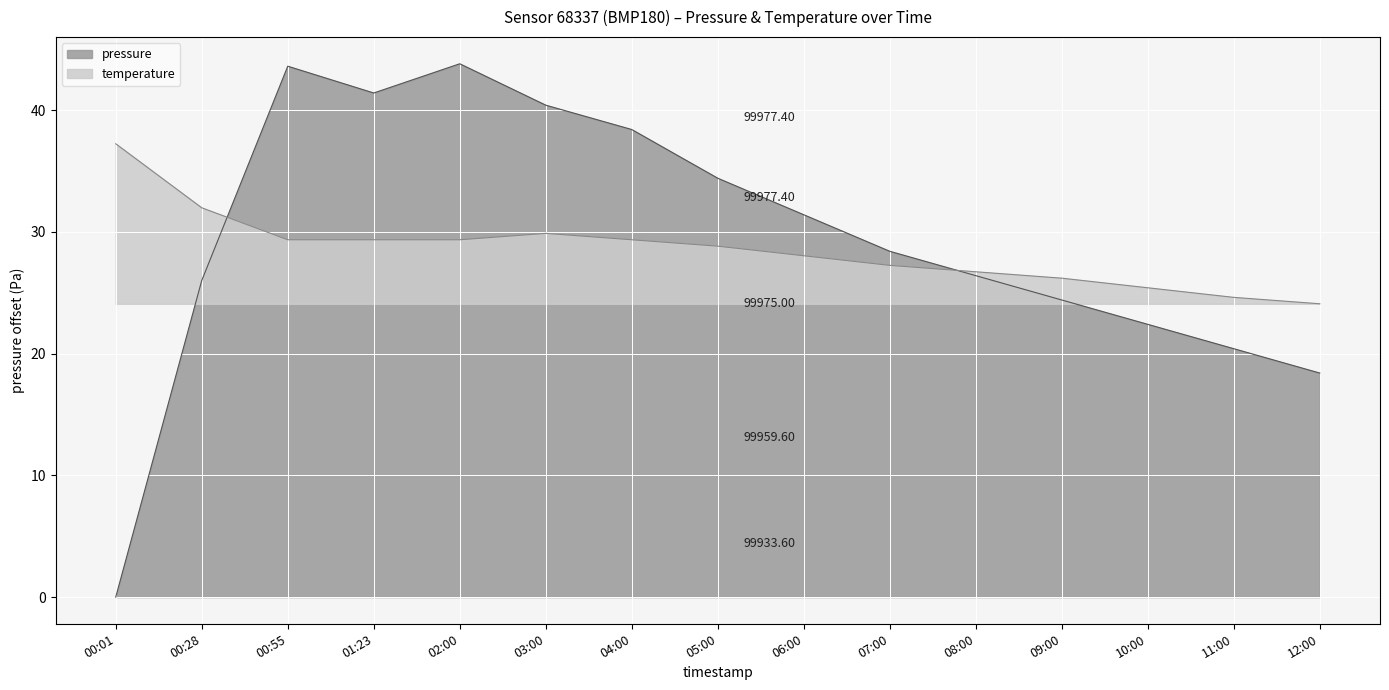

At 00:55, list the series in order from smallest to largest.

temperature, pressure